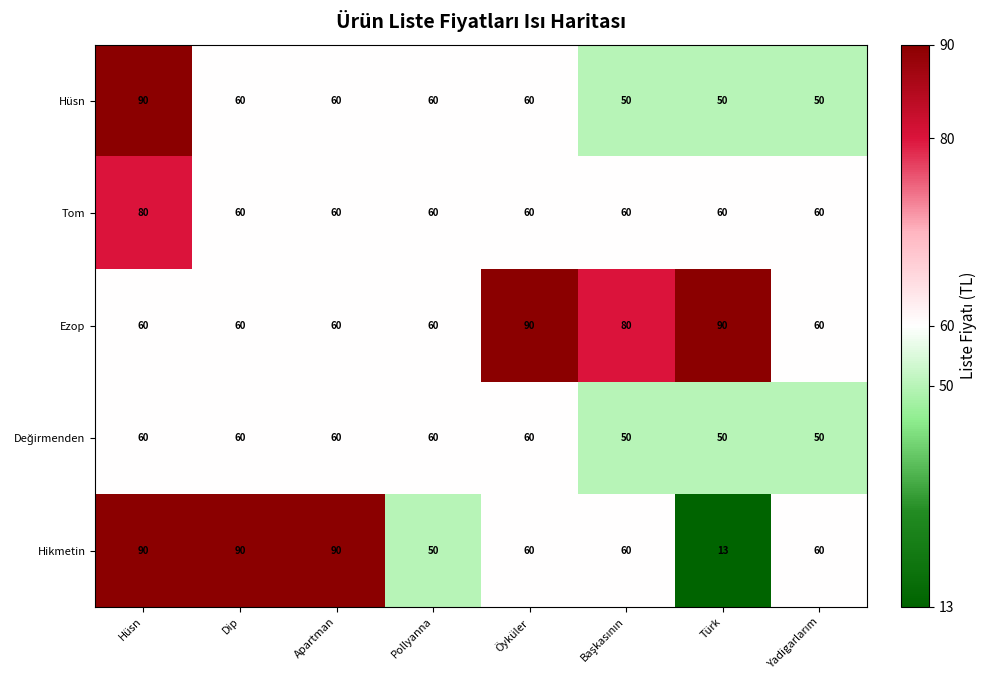

What is the spread (max minus min) of values at Dip?

30